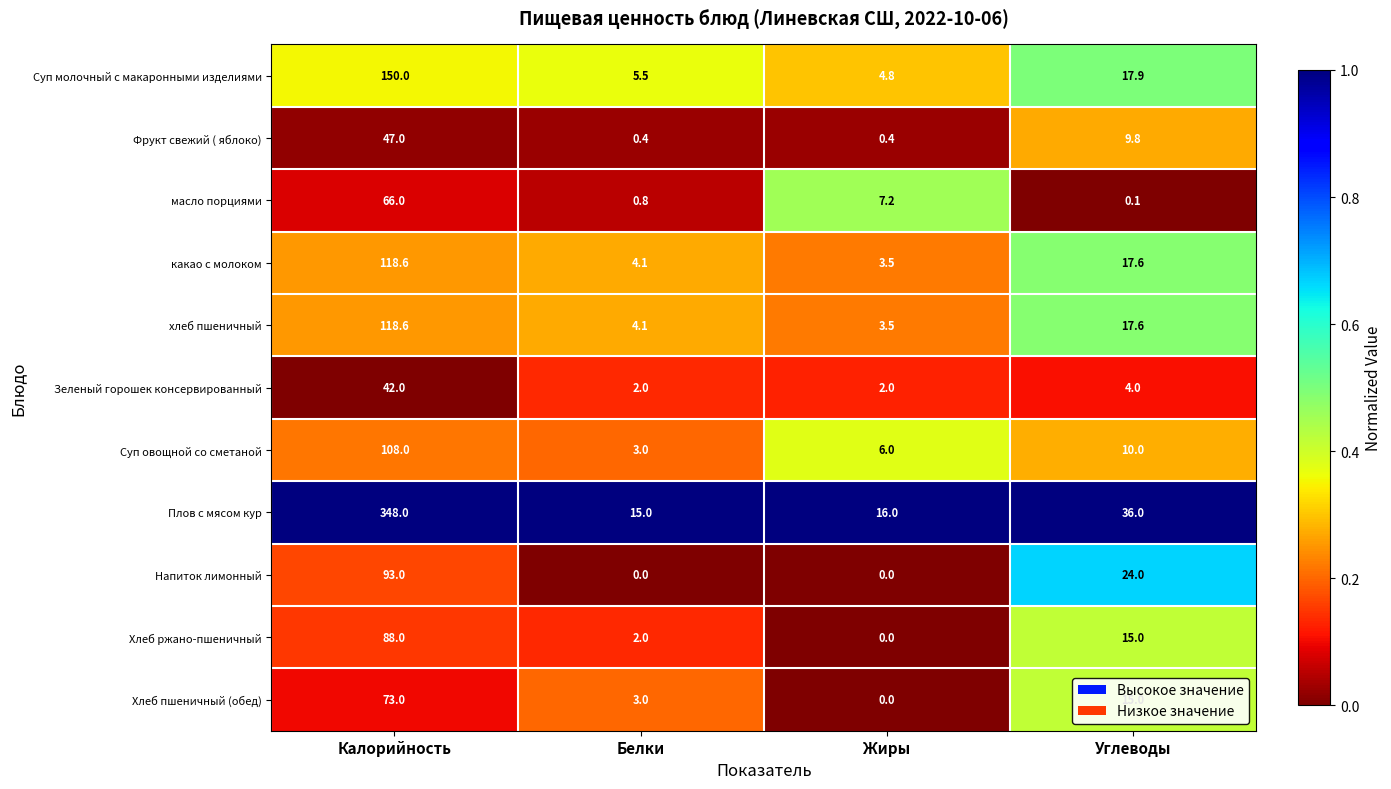

Count the number of data series in this chart.

11